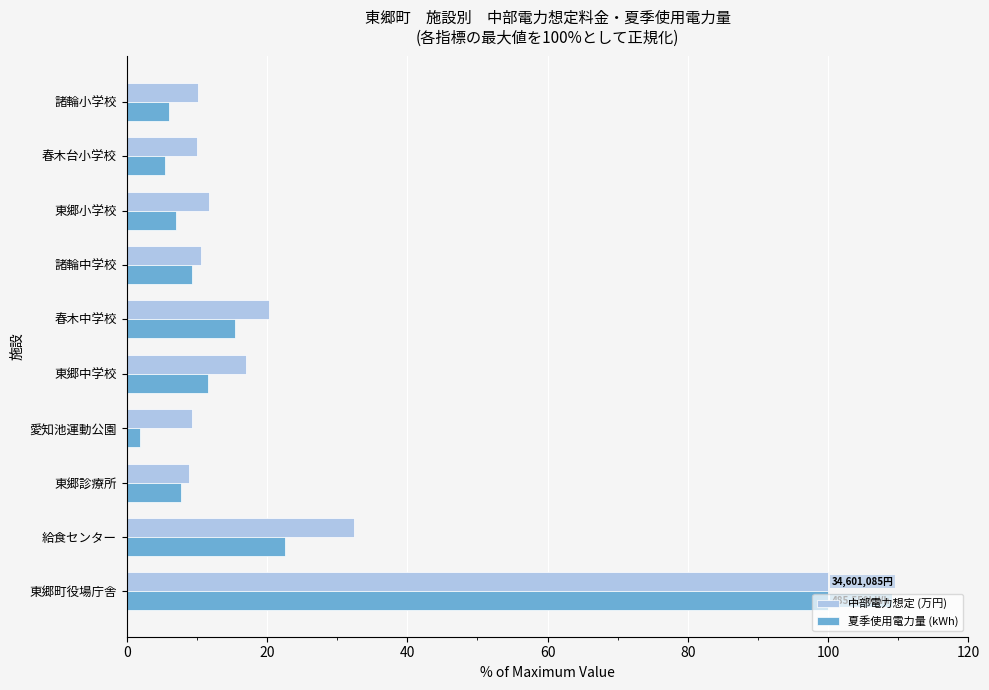

Read the 中部電力想定 (万円) value at 東郷小学校.

11.7